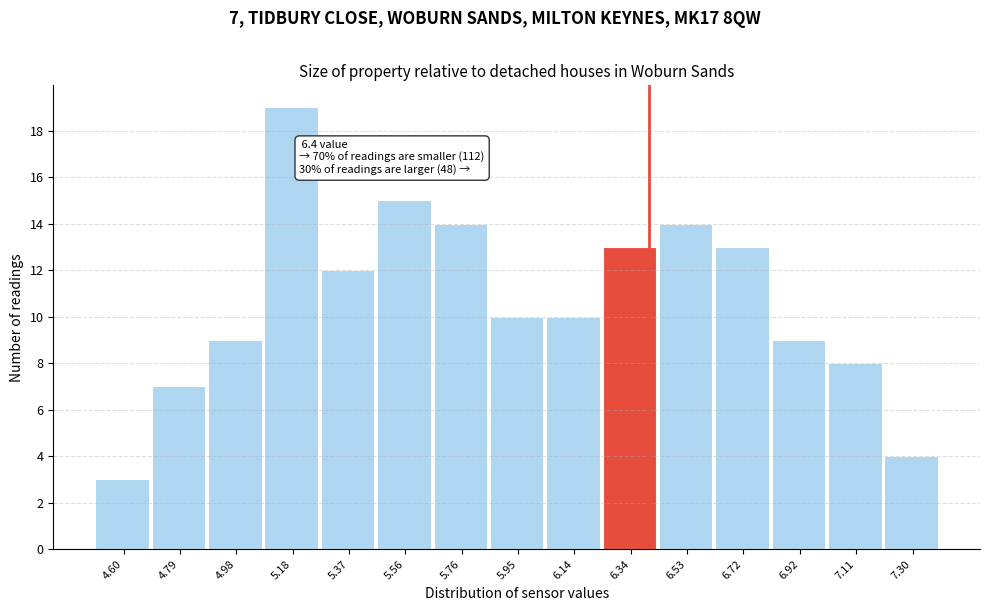

Which range on the x-axis has the tallest bar?

5.08 to 5.28